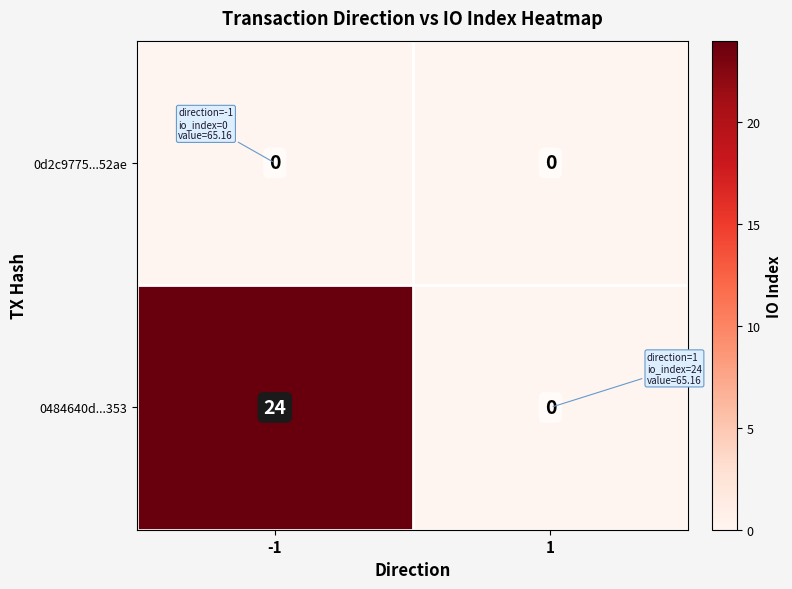

Reading right to left, transcribe all the data shown in this chart.

0d2c9775...52ae: 1=0	-1=0
0484640d...353: 1=0	-1=24